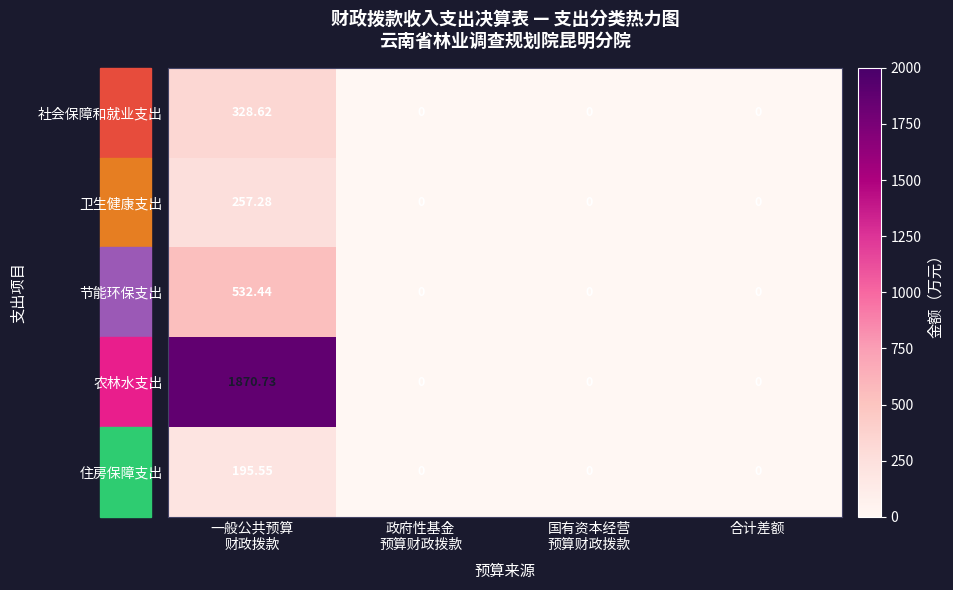

List the series in order of their peak value, highest first.

农林水支出, 节能环保支出, 社会保障和就业支出, 卫生健康支出, 住房保障支出